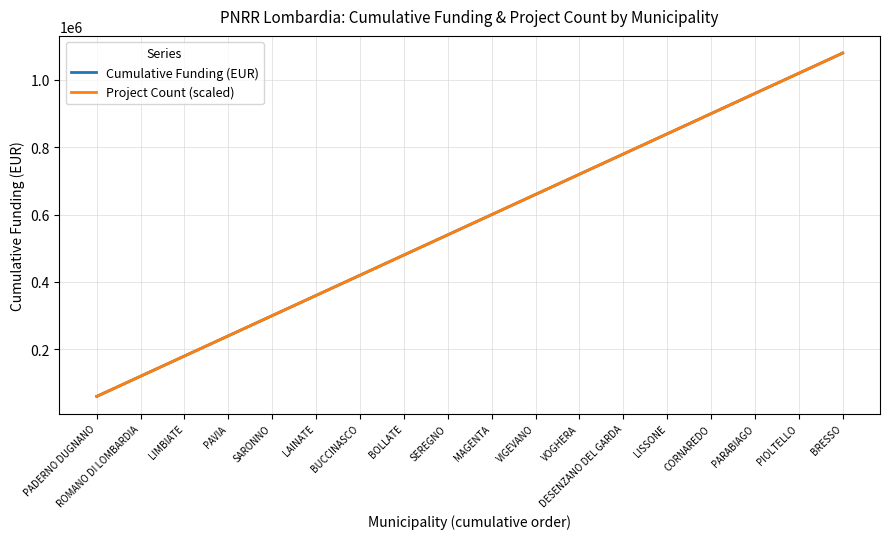

True or false: Cumulative Funding (EUR) and Project Count (scaled) intersect in this chart.

False